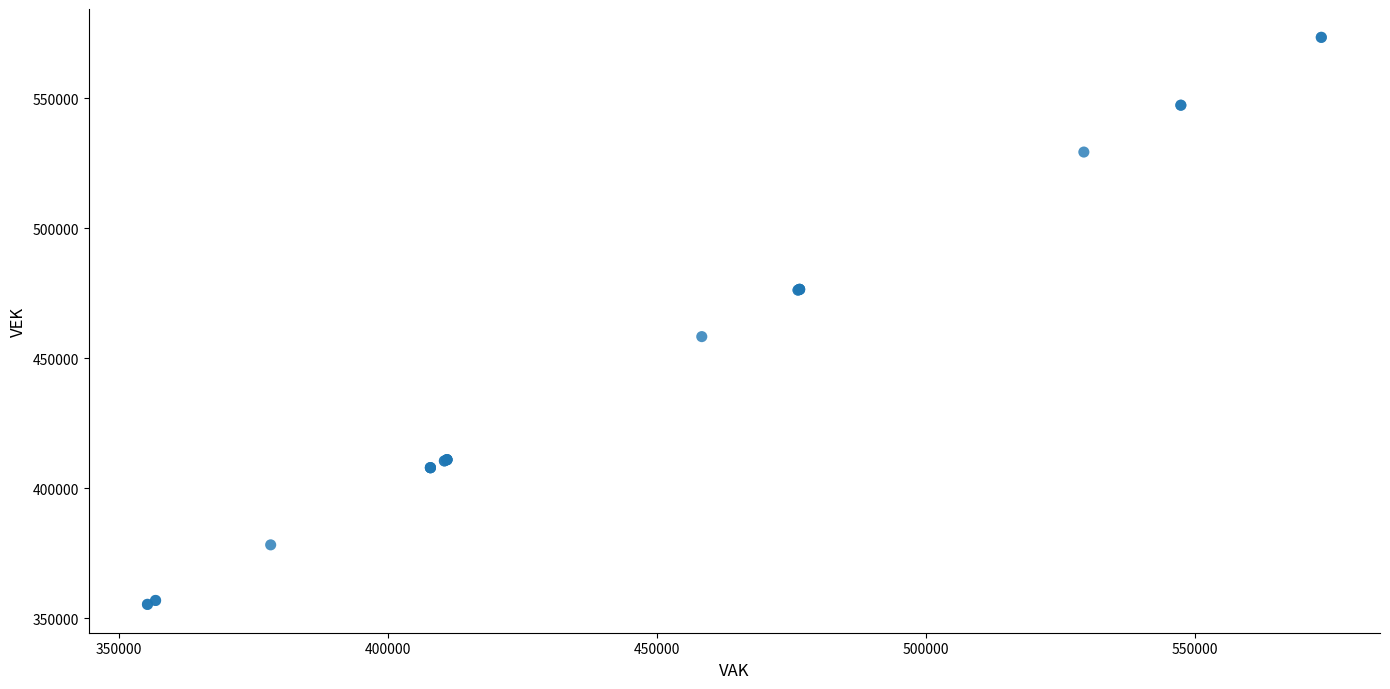

What Y value in the scatter plot is closest to 464385?

458323